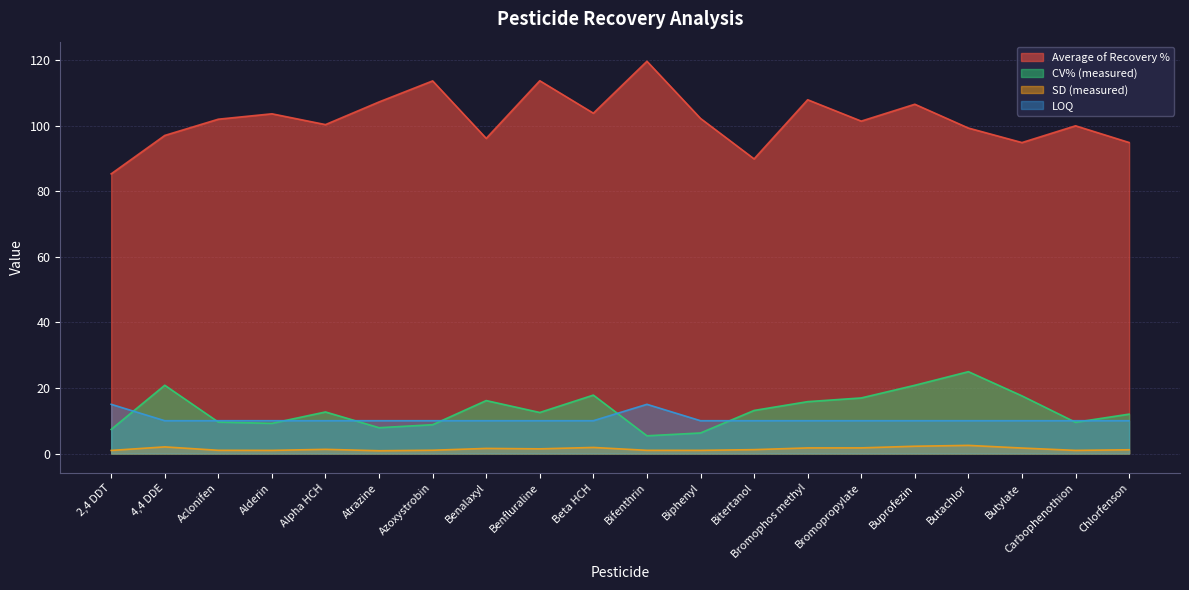

What position from the left is Biphenyl?

12